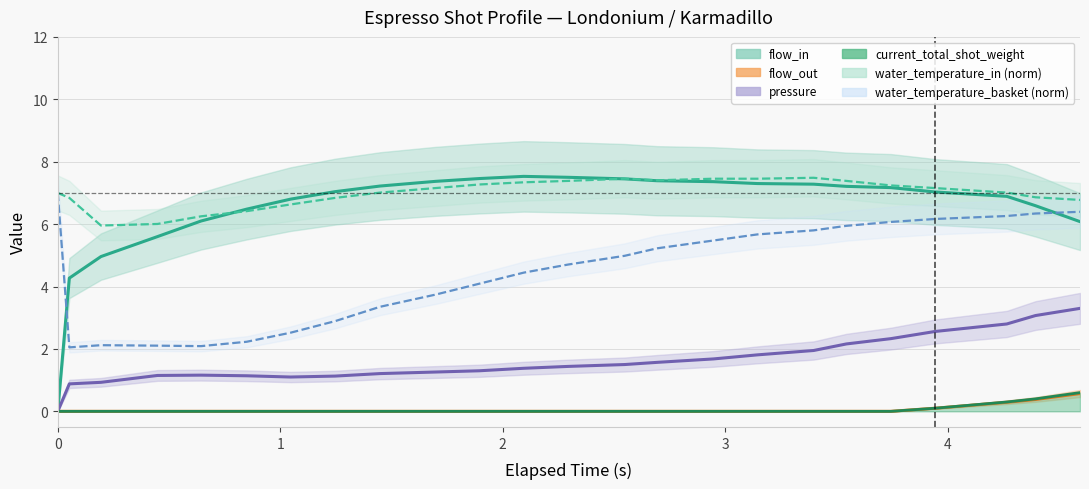

How many data points does each series have?

24